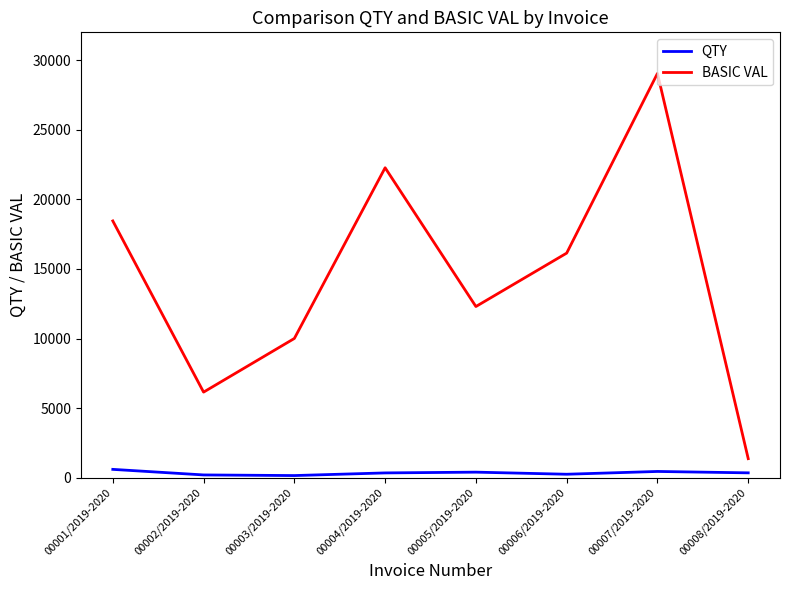

Which series has the largest range (max minus min)?

BASIC VAL